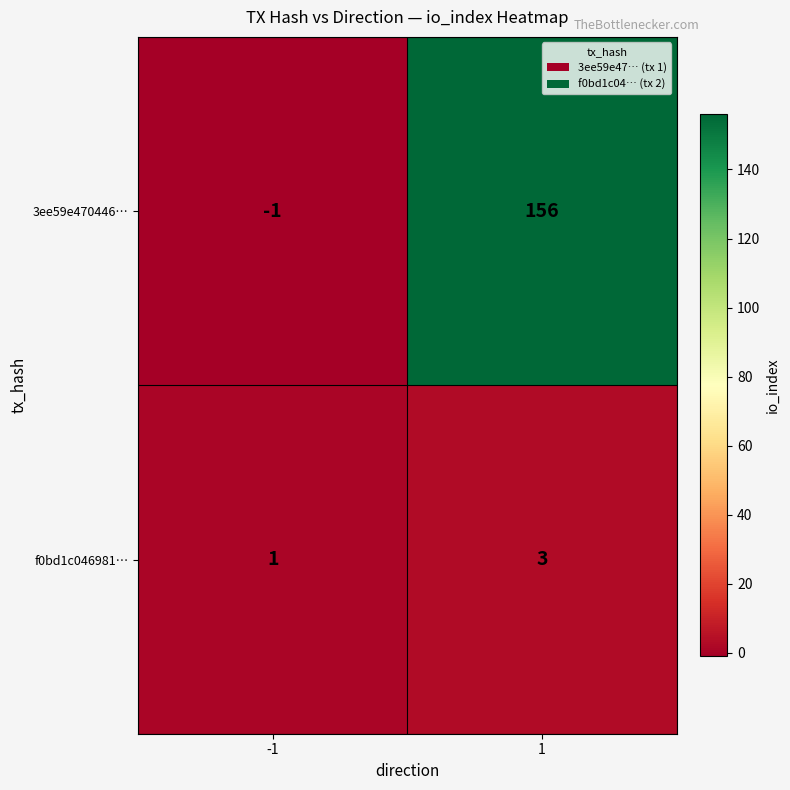

What is the sum of the 3ee59e470446… values at 1 and -1?

155